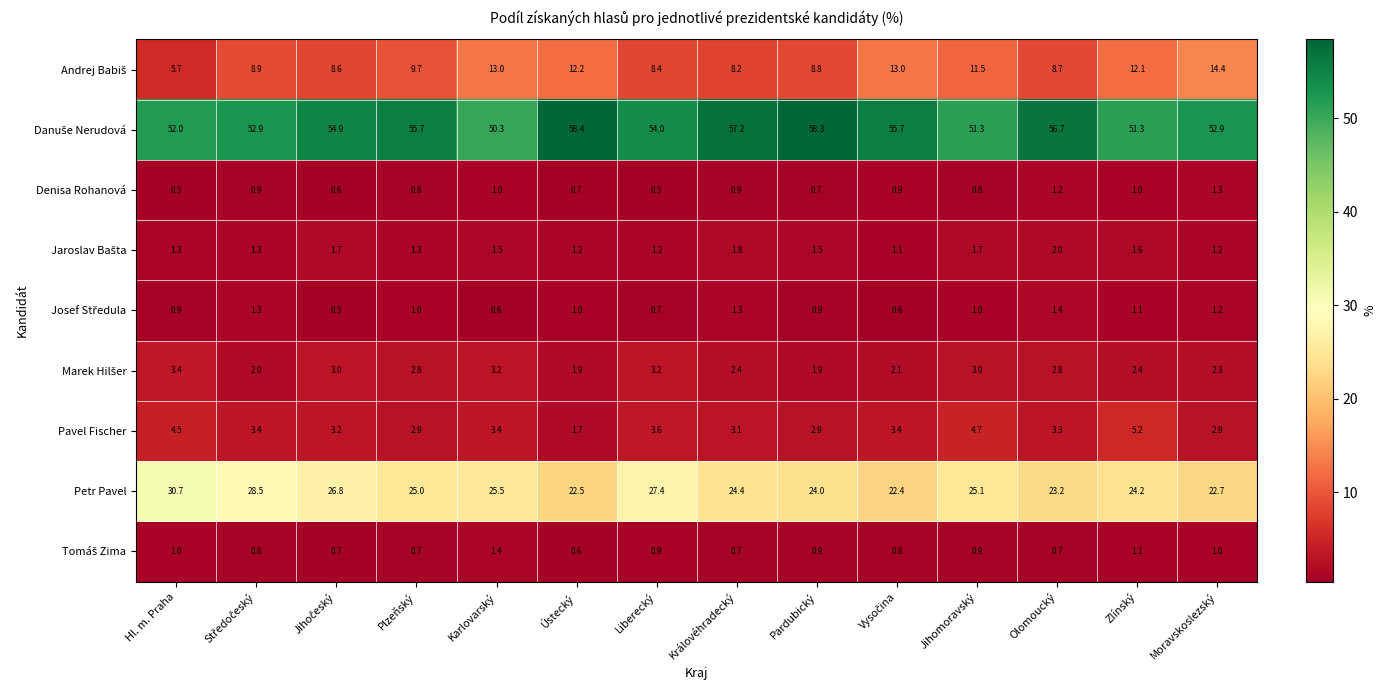

At which category is the sum across all series the highest?

Ústecký